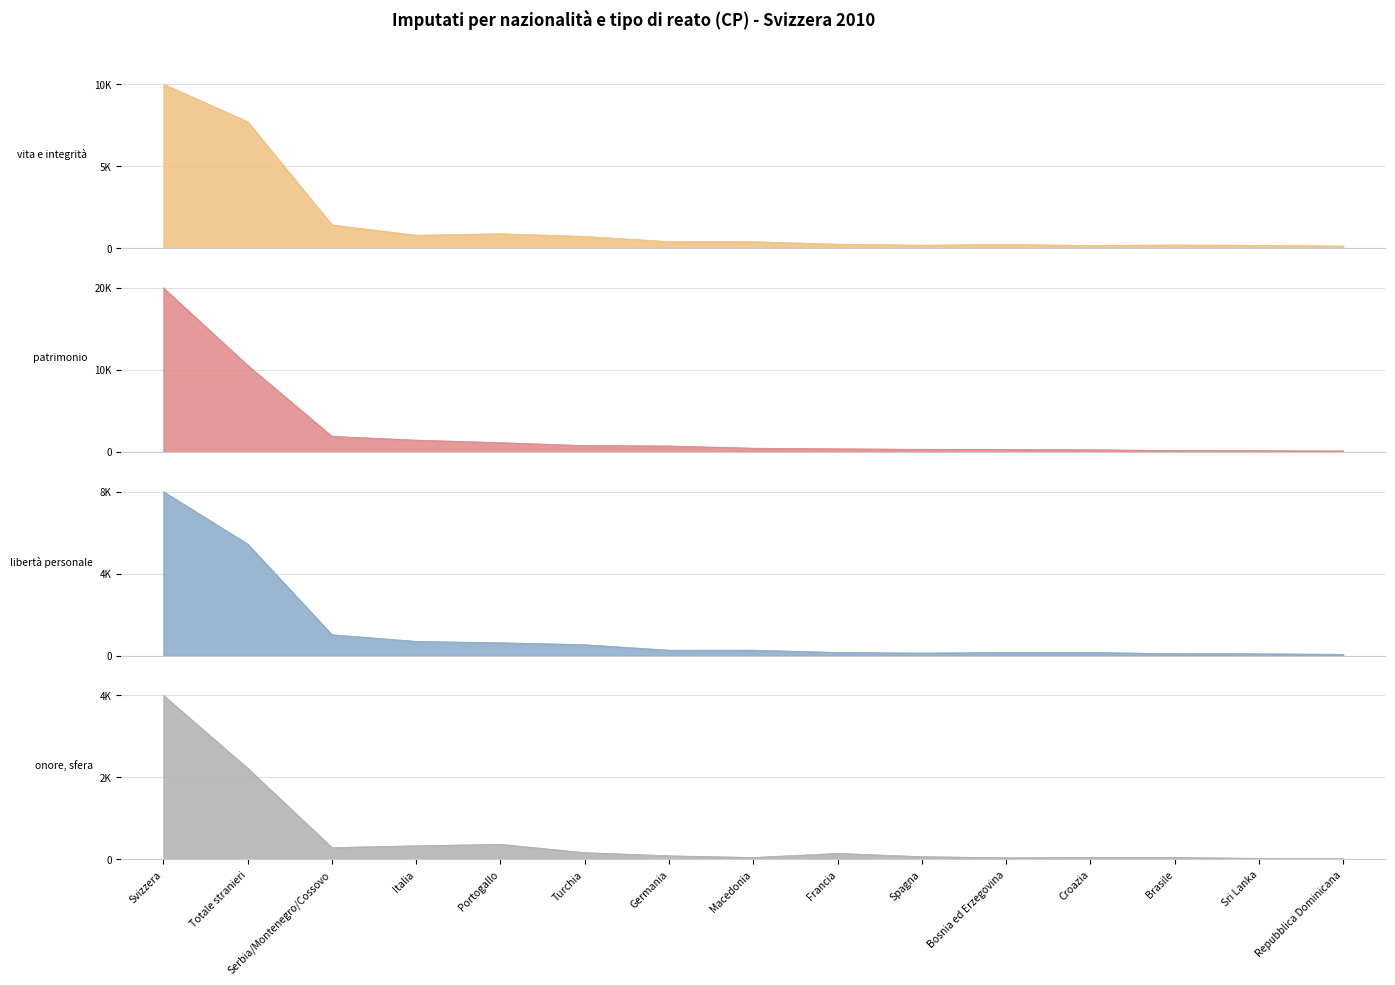

What is the total value across all series at Macedonia?

1218